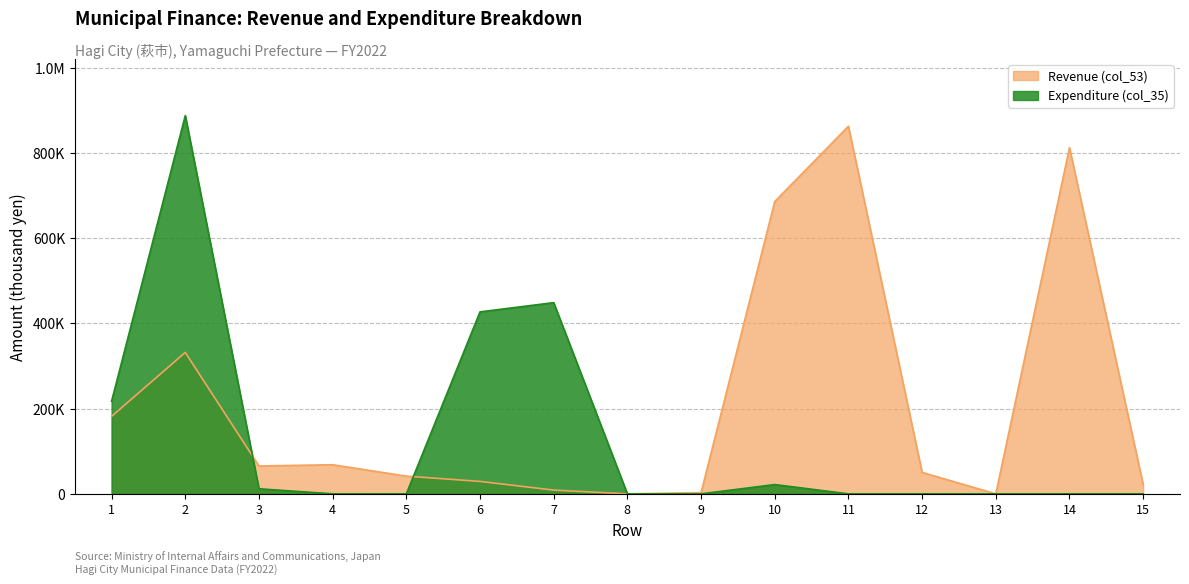

List the series in order of their overall mean, lowest first.

Expenditure (col_35), Revenue (col_53)